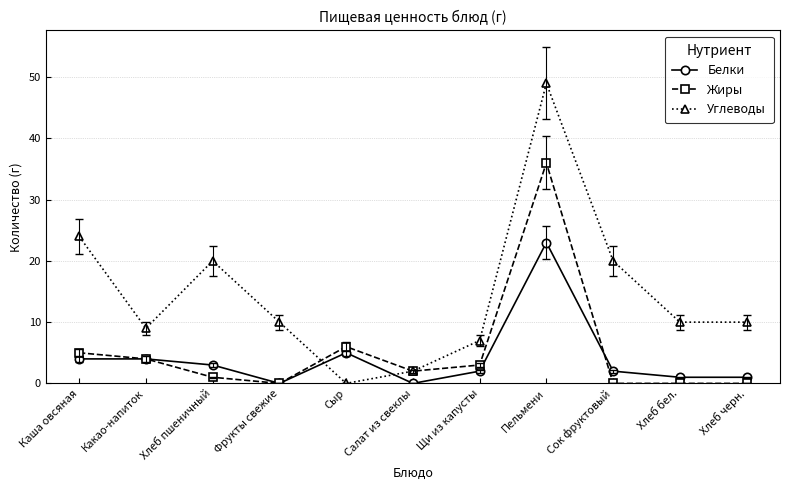

After their last crossing, which series has the higher values: Белки or Углеводы?

Углеводы